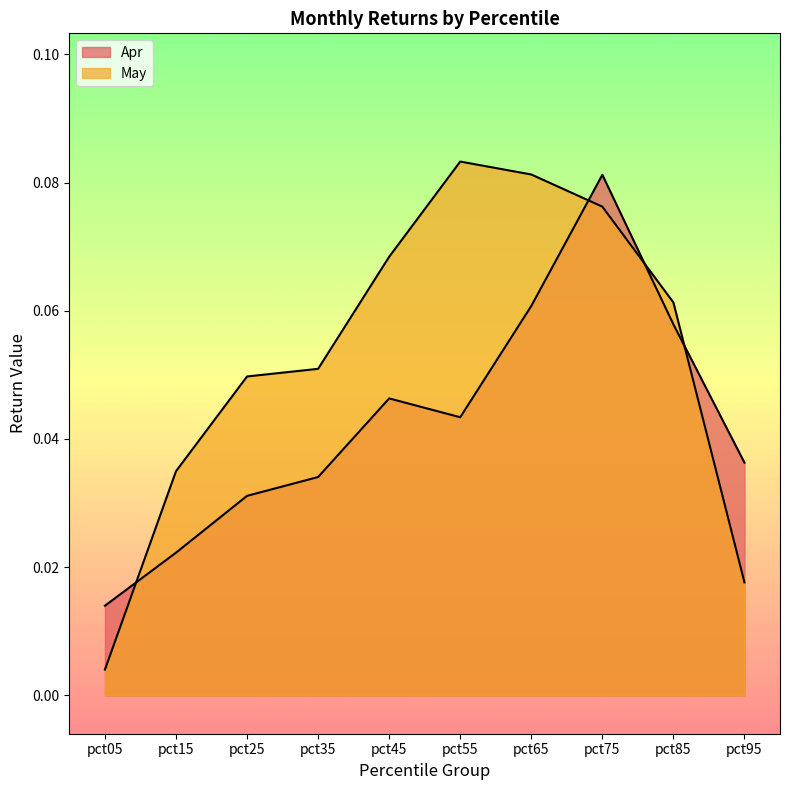

What is the sum of all May values?

0.5